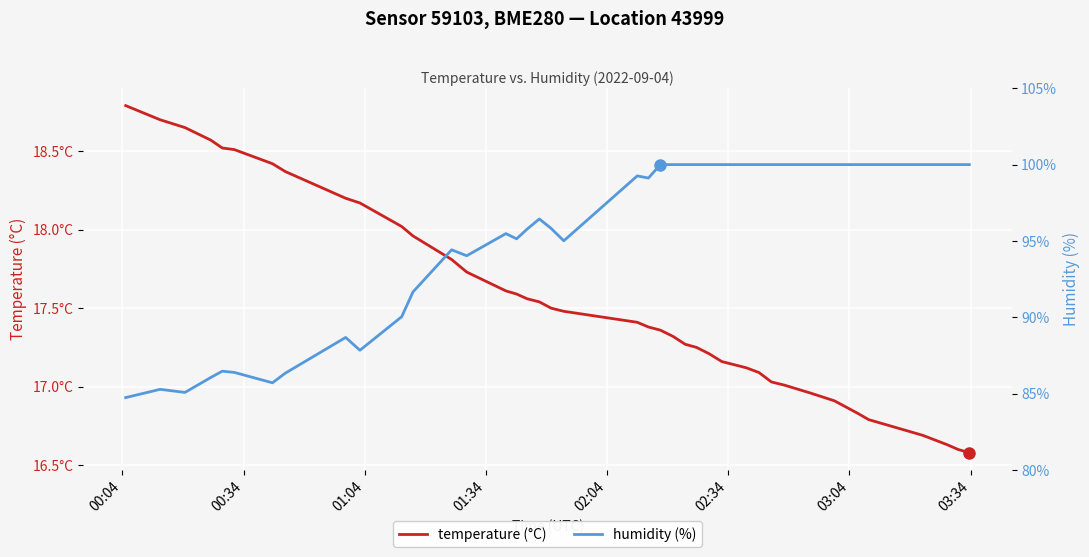

Reading left to right, transcribe all the data shown in this chart.

temperature (°C): 18.8	18.7	18.6	18.6	18.5	18.5	18.4	18.4	18.2	18.2	18.0	18.0	17.8	17.7	17.6	17.6	17.6	17.5	17.5	17.5	17.4	17.4	17.4	17.3	17.3	17.2	17.2	17.2	17.1	17.1	17.0	17.0	17.0	16.9	16.8	16.8	16.7	16.6	16.6	16.6
humidity (%): 84.7	85.3	85.1	86.1	86.5	86.4	85.7	86.3	88.7	87.8	90.0	91.7	94.4	94.0	95.5	95.1	95.8	96.4	95.8	95.0	99.3	99.1	100.0	100.0	100.0	100.0	100.0	100.0	100.0	100.0	100.0	100.0	100.0	100.0	100.0	100.0	100.0	100.0	100.0	100.0